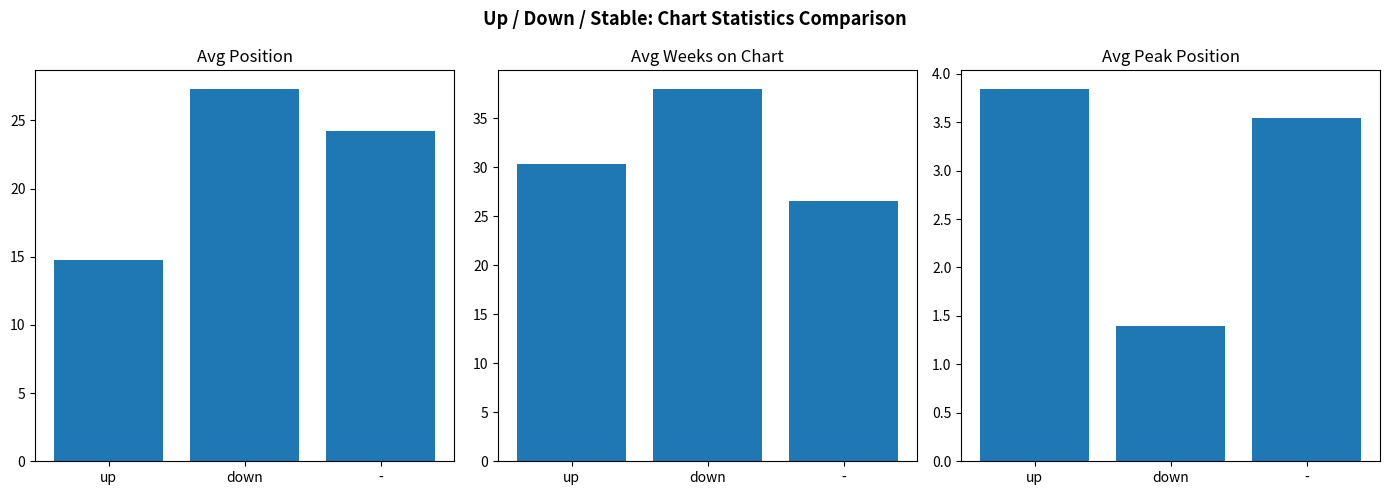

What is the difference between the highest and lowest values at -?

23.0